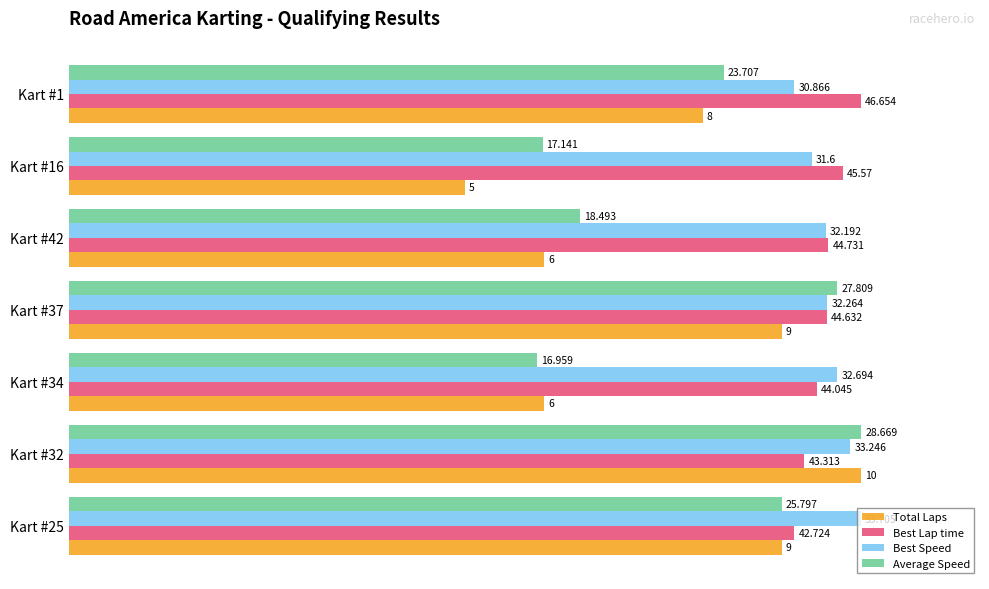

What are all the series names shown in the legend?

Total Laps, Best Lap time, Best Speed, Average Speed